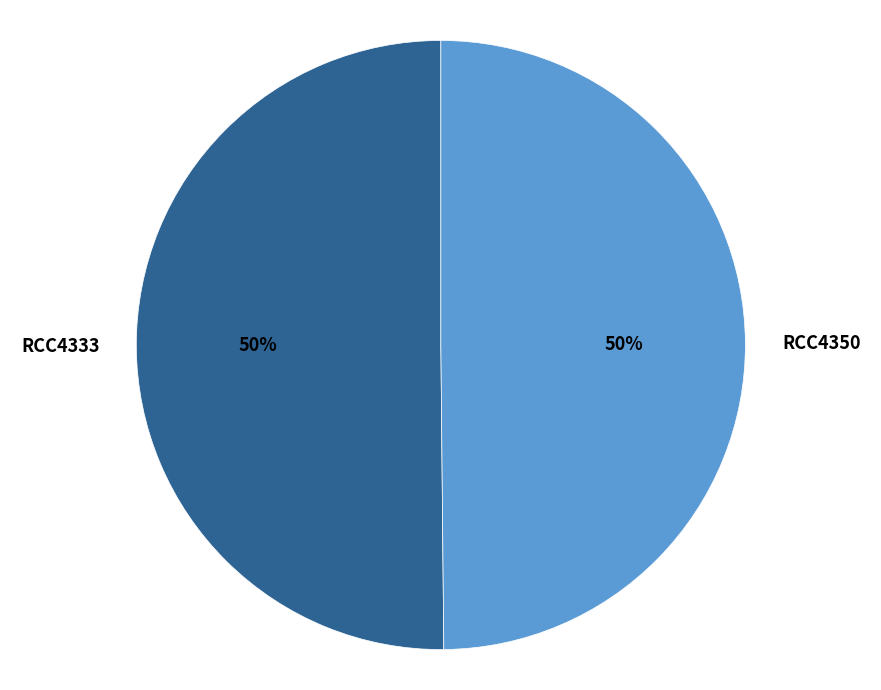

To the nearest percent, what portion does RCC4350 represent?

50%